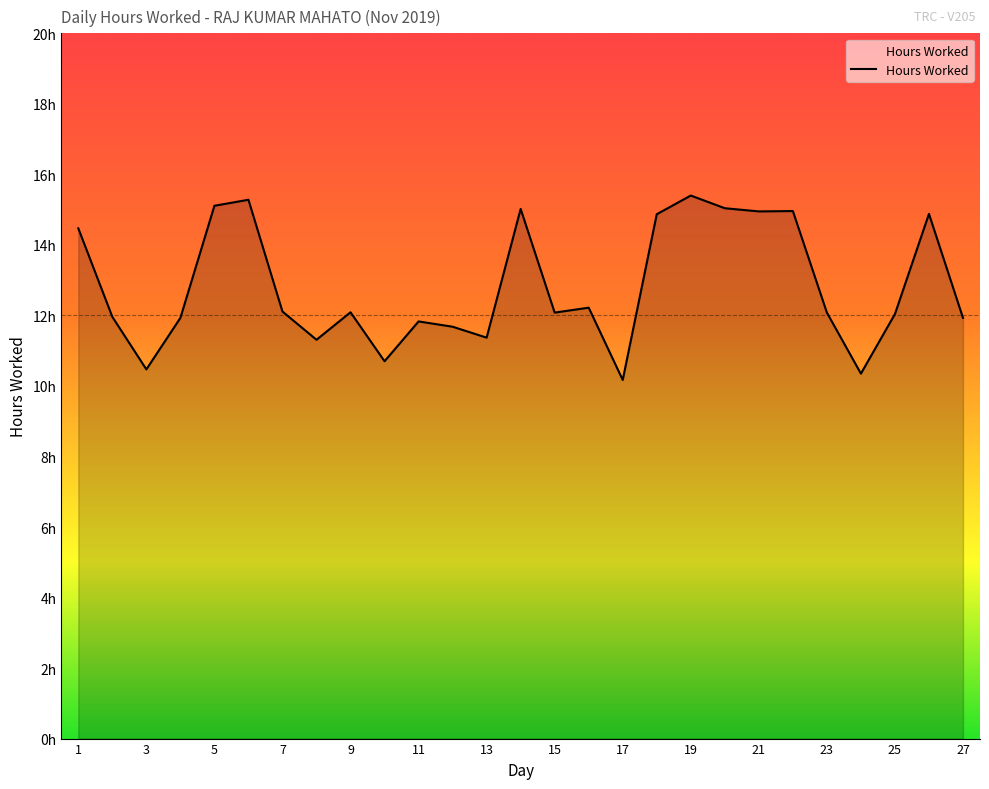

Does the chart display data point markers on the line(s)?

No